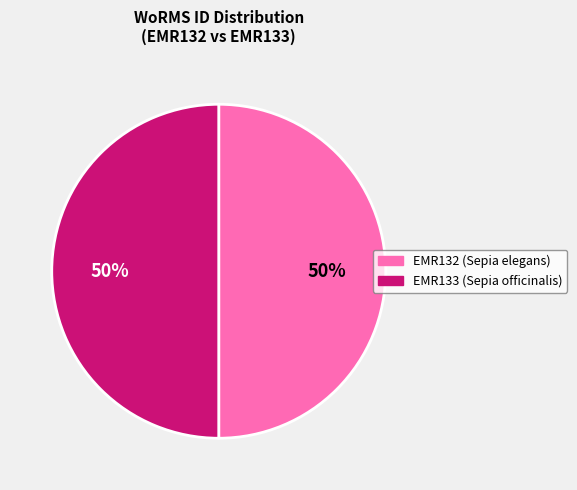

True or false: EMR132 accounts for 50% of the total.

True